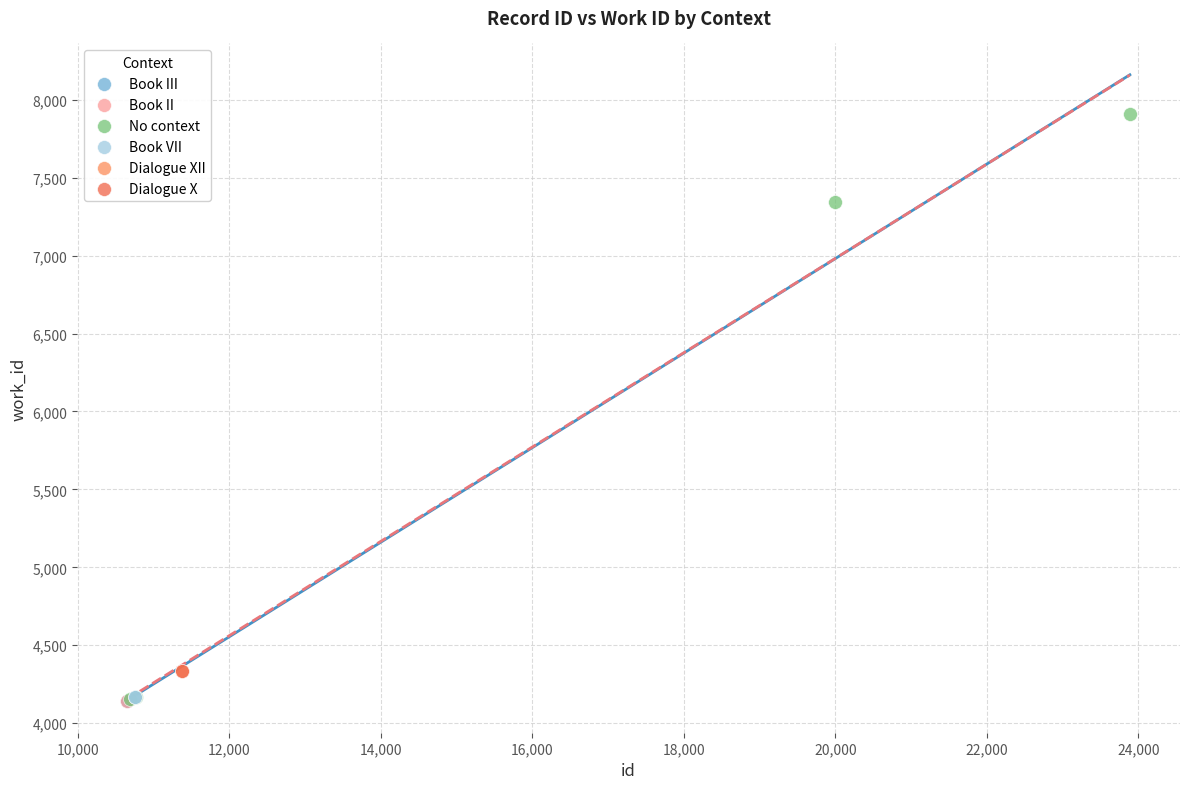

What are all the series names shown in the legend?

Book III, Book II, No context, Book VII, Dialogue XII, Dialogue X